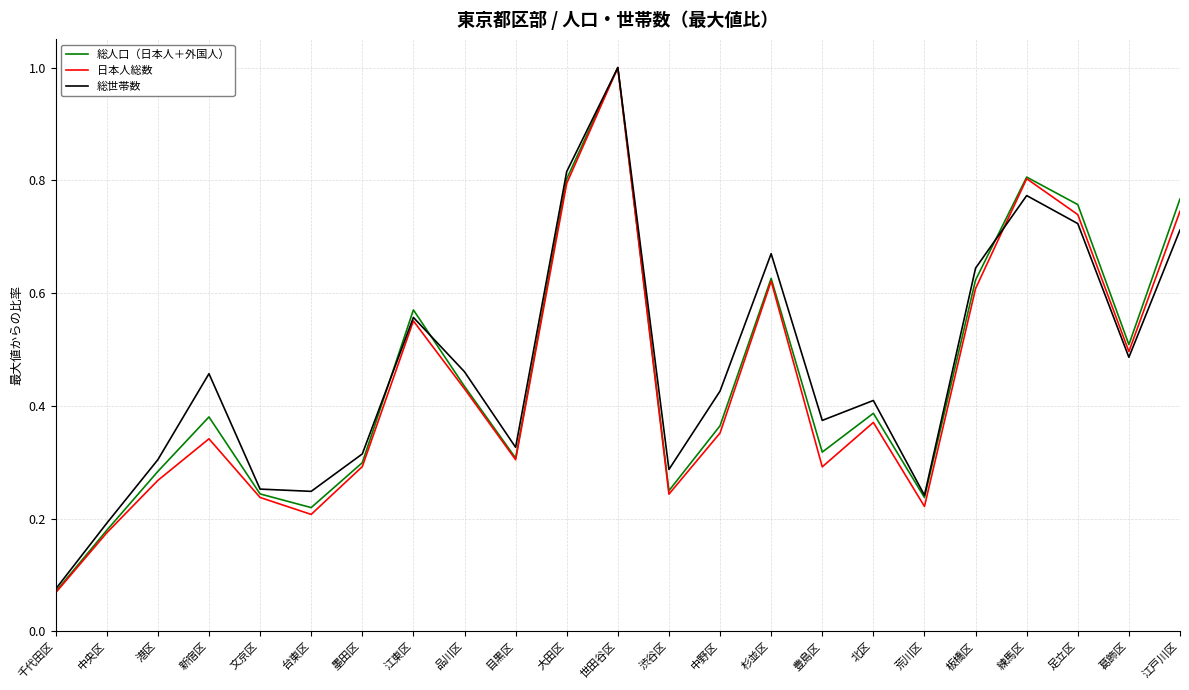

Which series has the largest range (max minus min)?

日本人総数